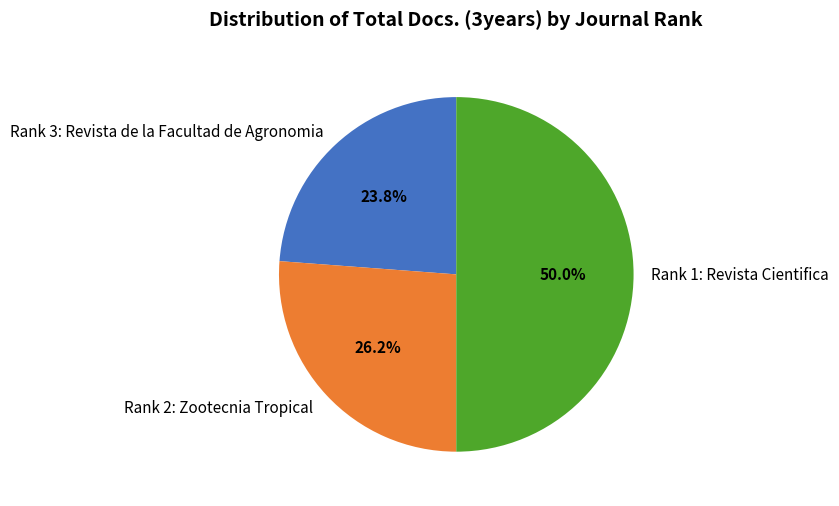

True or false: Rank 3: Revista de la Facultad de Agronomia accounts for 24% of the total.

True